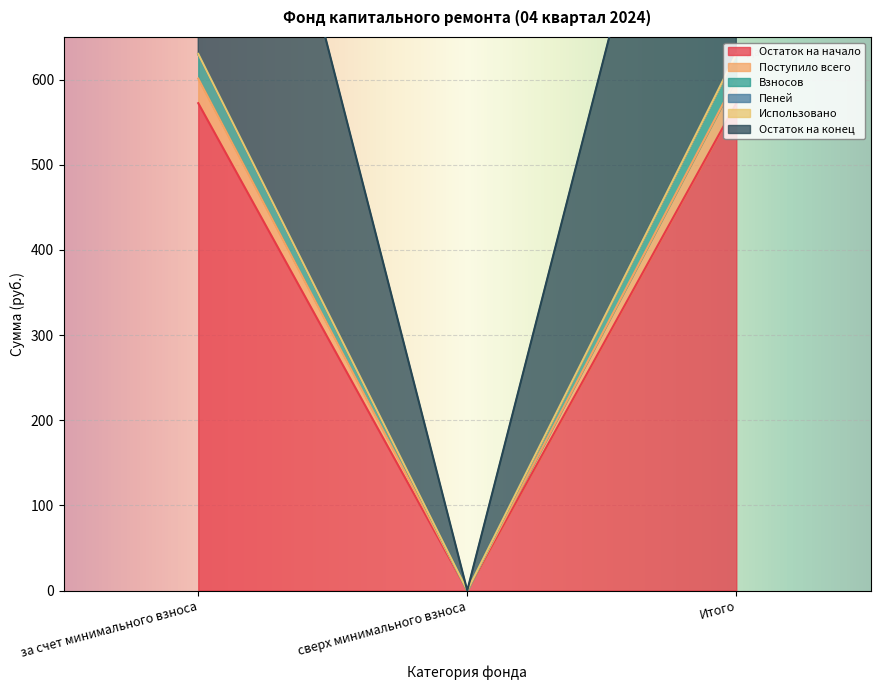

What is the label of the 3rd point from the left?

Итого